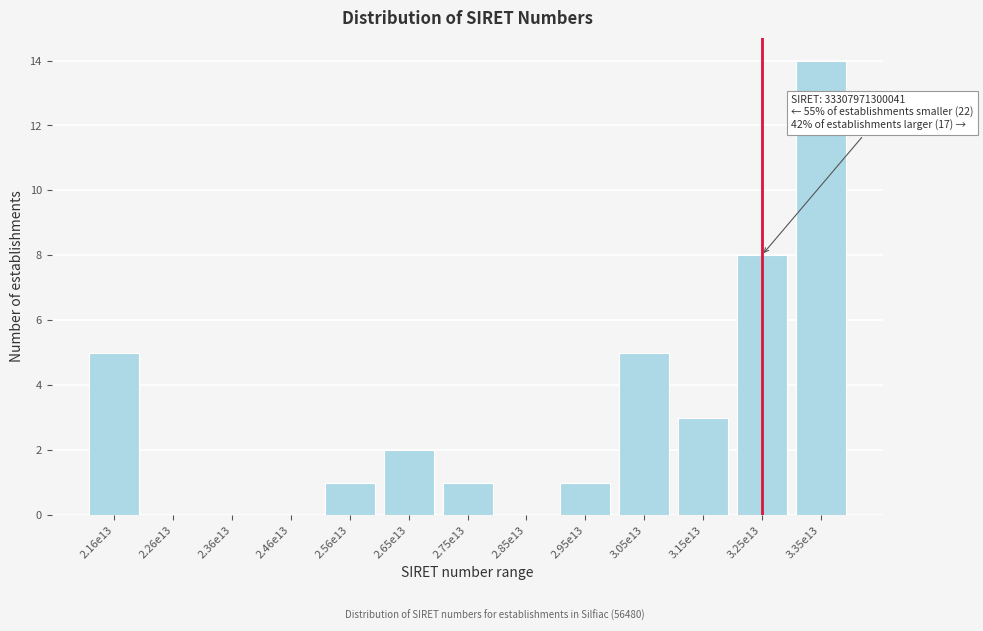

Reading left to right, extract all data points from this chart.

2.16e13=5	2.26e13=0	2.36e13=0	2.46e13=0	2.56e13=1	2.65e13=2	2.75e13=1	2.85e13=0	2.95e13=1	3.05e13=5	3.15e13=3	3.25e13=8	3.35e13=14